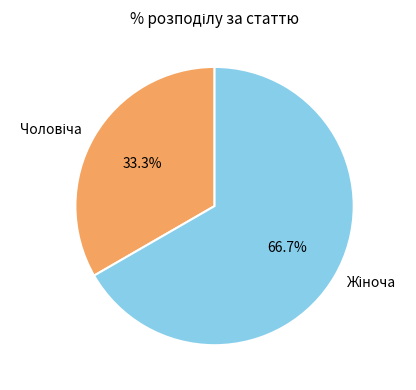

Is there a majority slice in this chart?

Yes